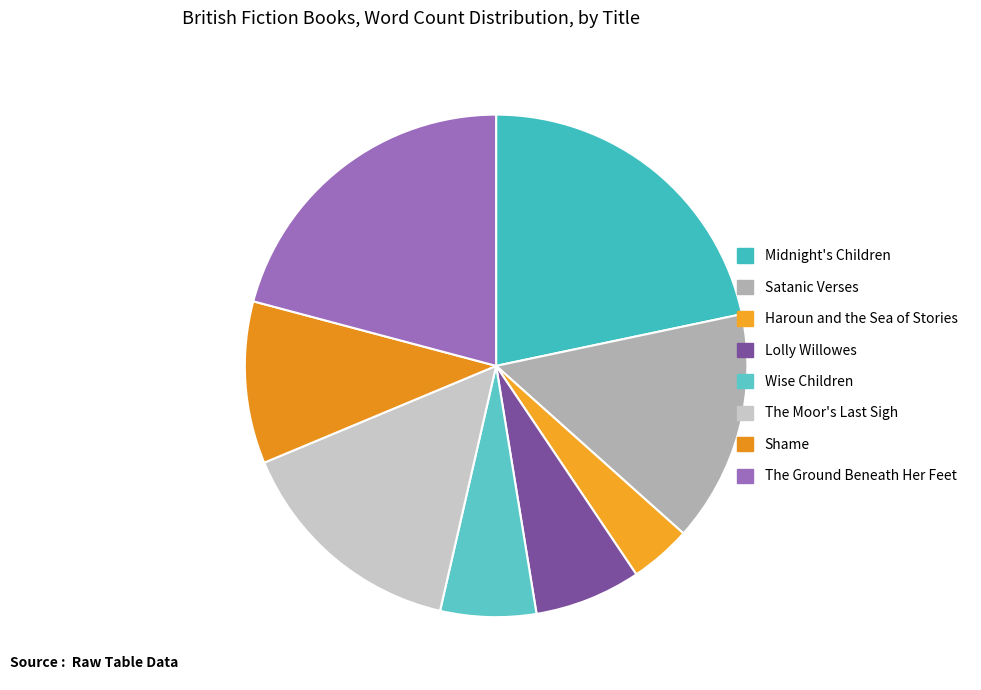

What is the change in value from Wise Children to The Ground Beneath Her Feet?

+141000